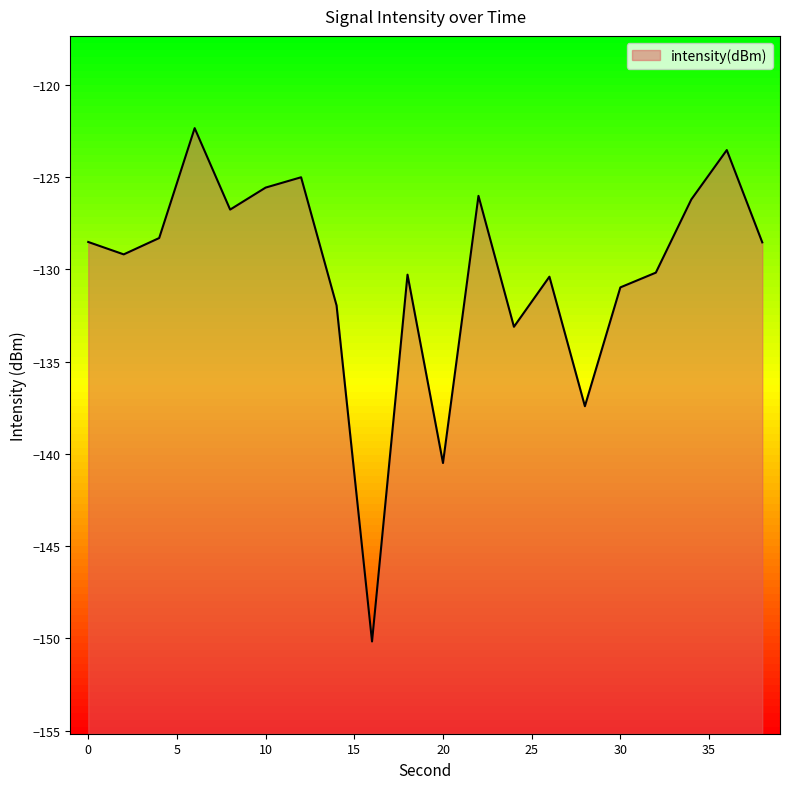

What is the difference between the values at 10 and 0?

2.9